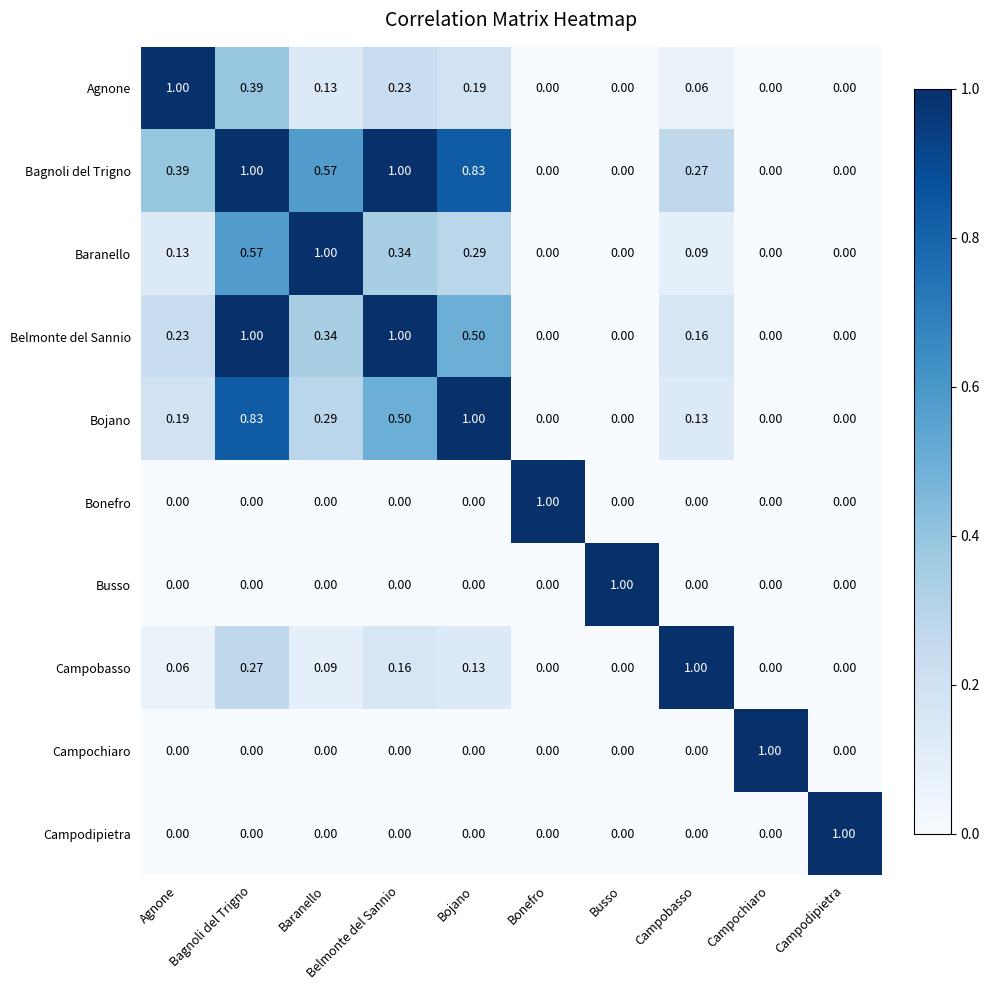

What is the total value across all series at Campobasso?

1.7